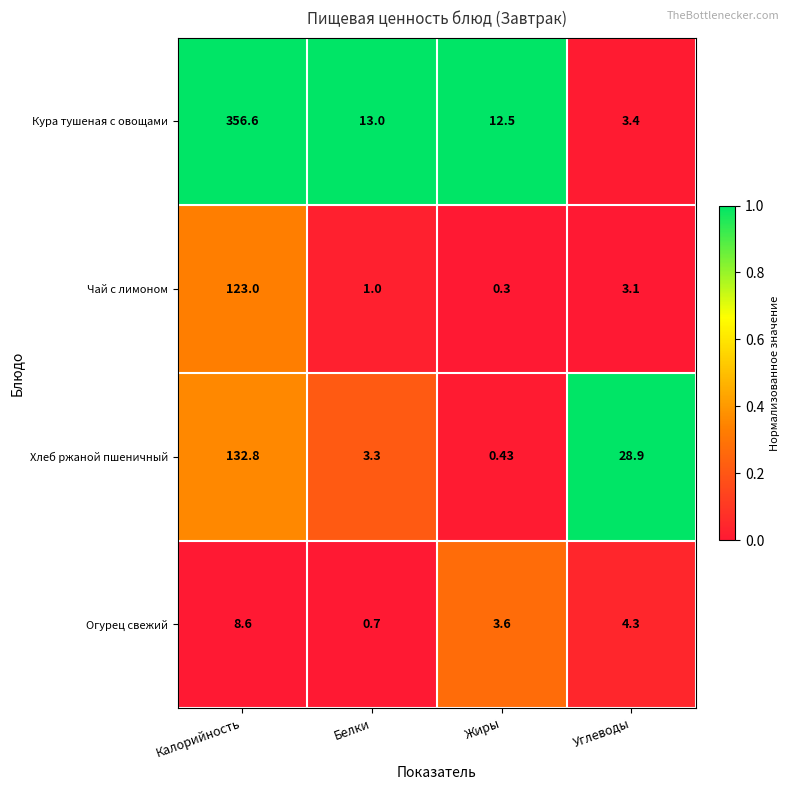

Where does the Огурец свежий series first go above 4?

Калорийность